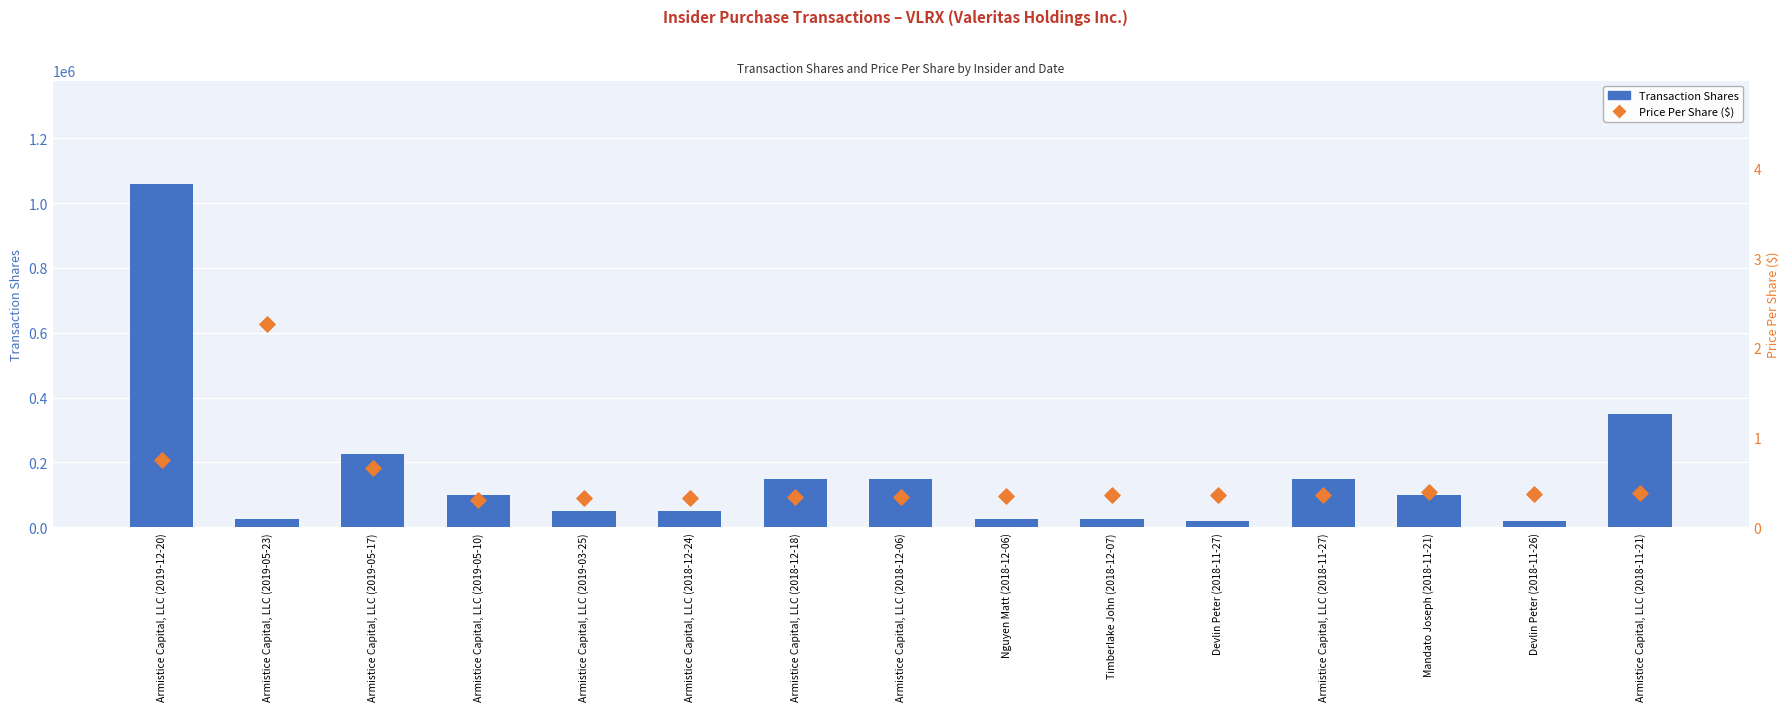

At which category is the sum across all series the highest?

Armistice Capital, LLC (2019-12-20)